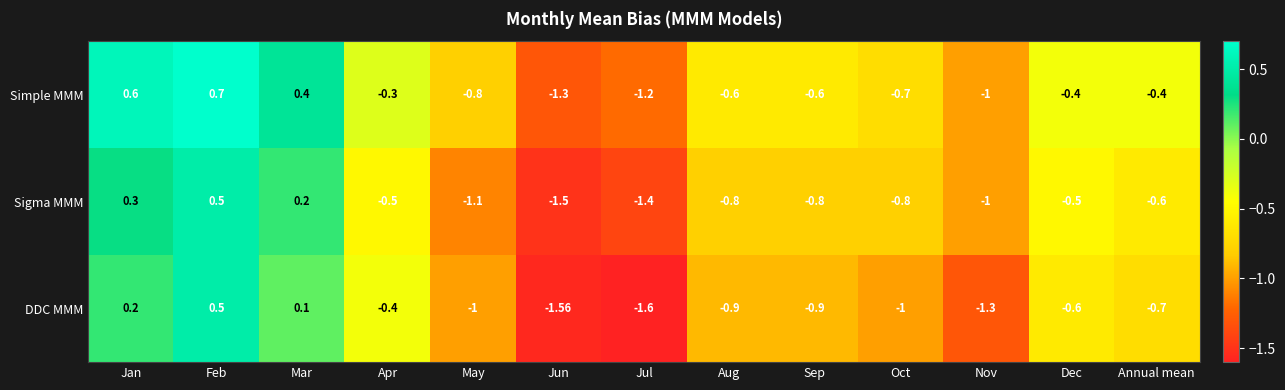

Count the number of data series in this chart.

3